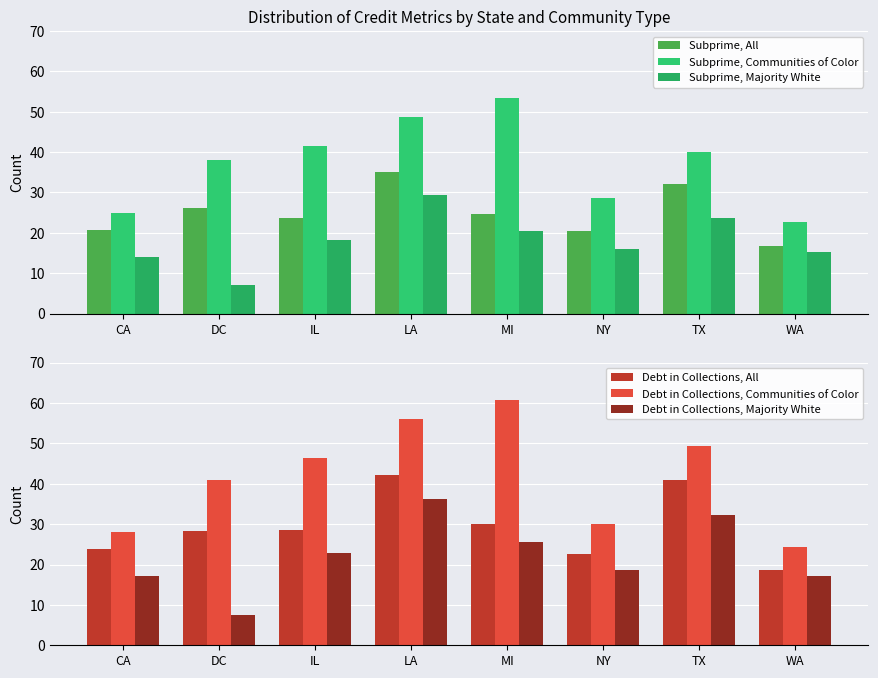

True or false: Subprime, Majority White has a value of 7.2 at WA.

False